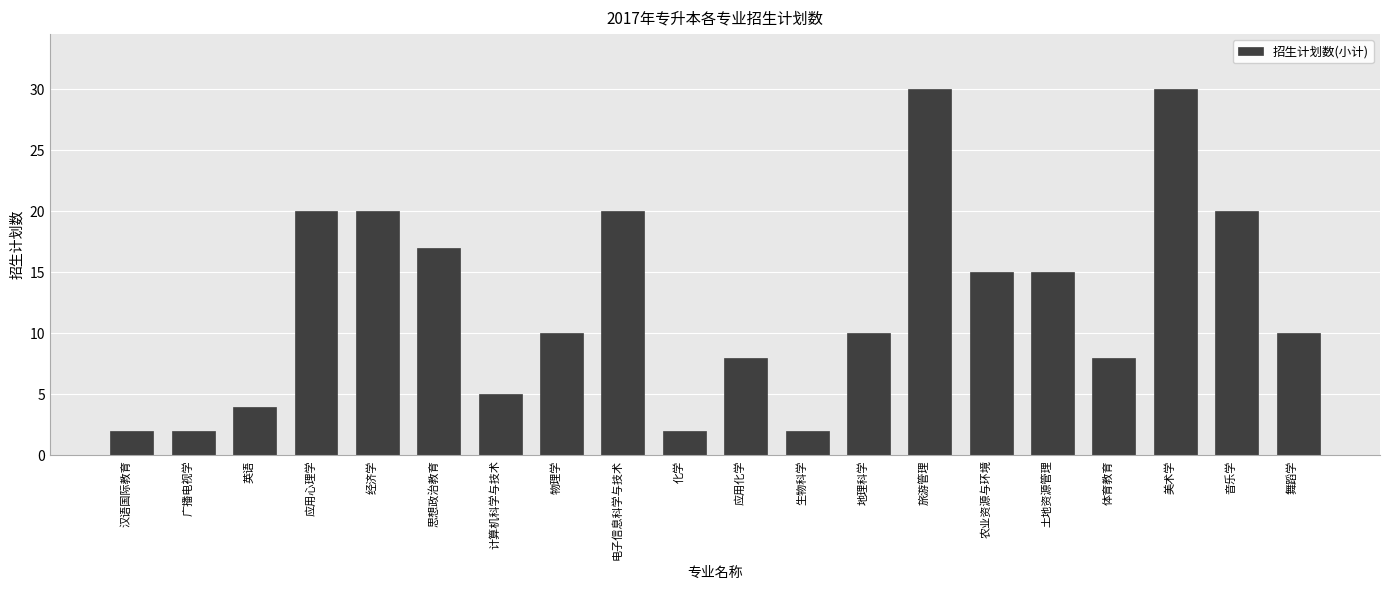

True or false: the data shows 20 at 电子信息科学与技术.

True